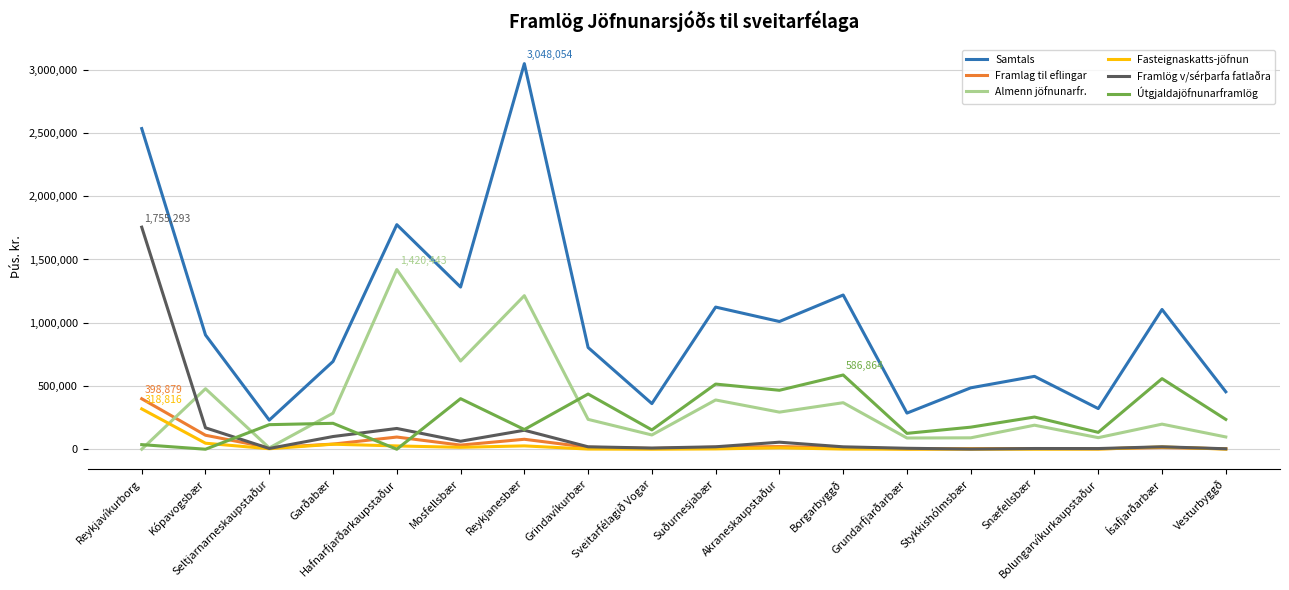

What is the difference between the second highest and second lowest values in the Almenn jöfnunarfr. series?

1203719.5